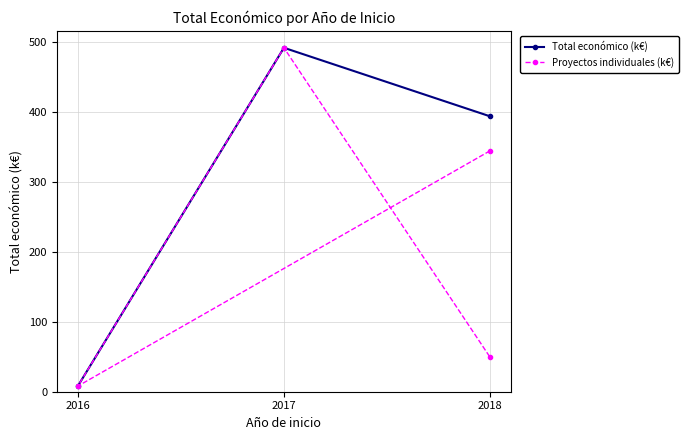

How many points are lower than both their immediate neighbors (excluding endpoints)?

1